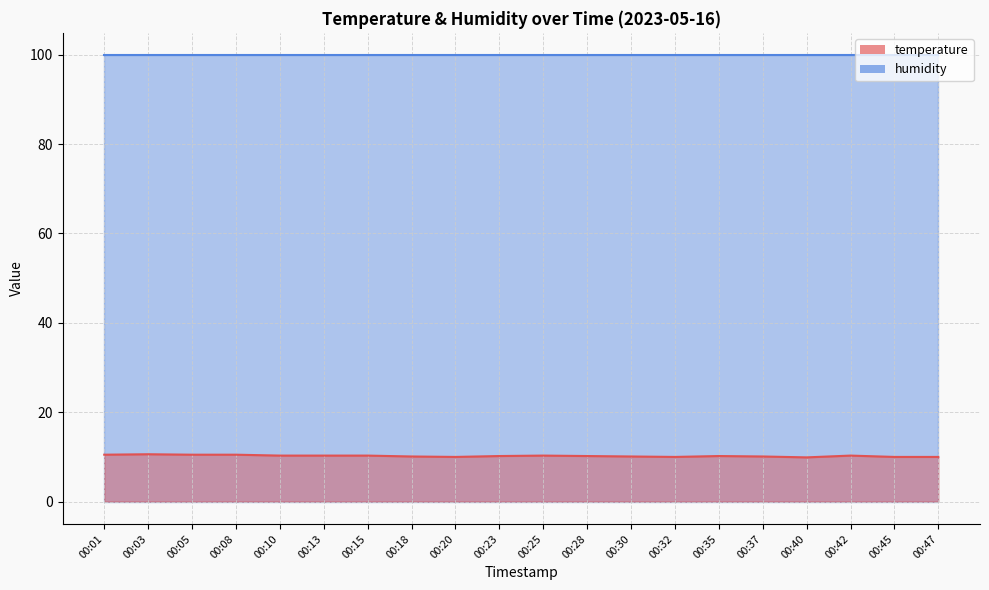

Between 00:25 and 00:18, which is larger?

00:25